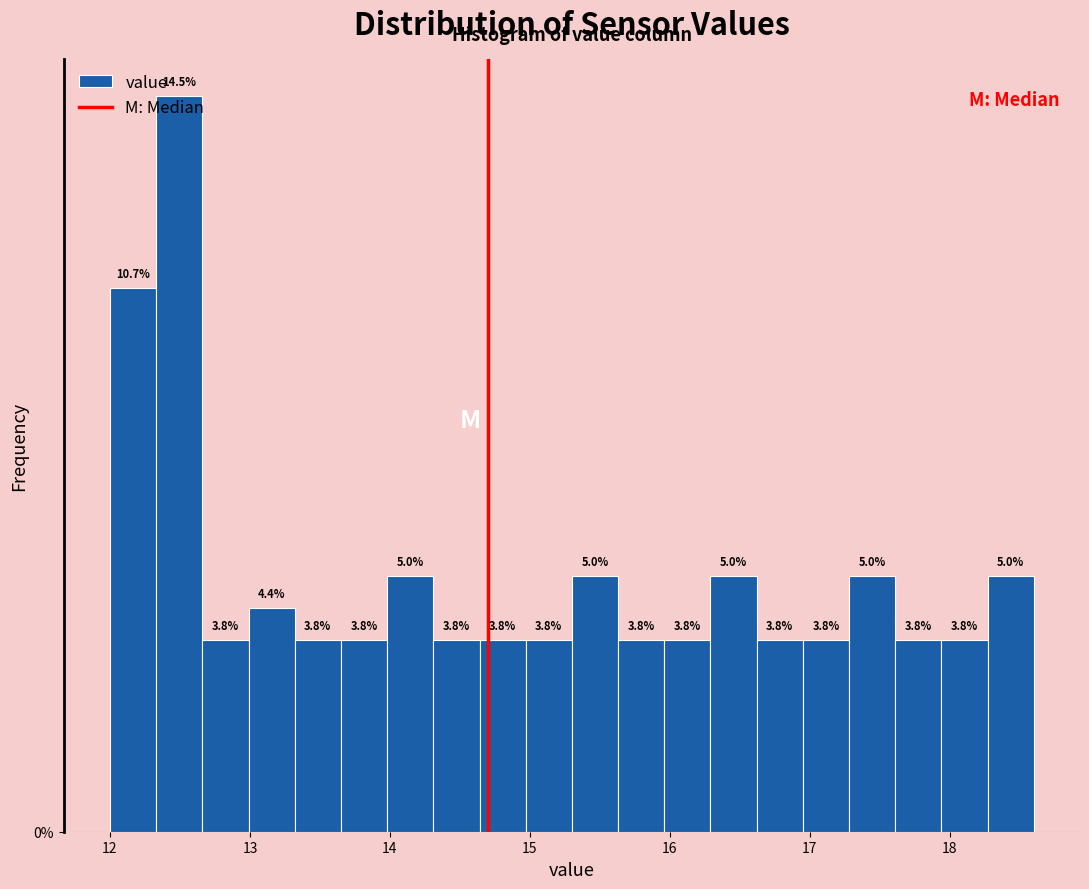

Around what value on the x-axis is the tallest bar? Give the approximate position of its centre, as read against the axis.

12.5